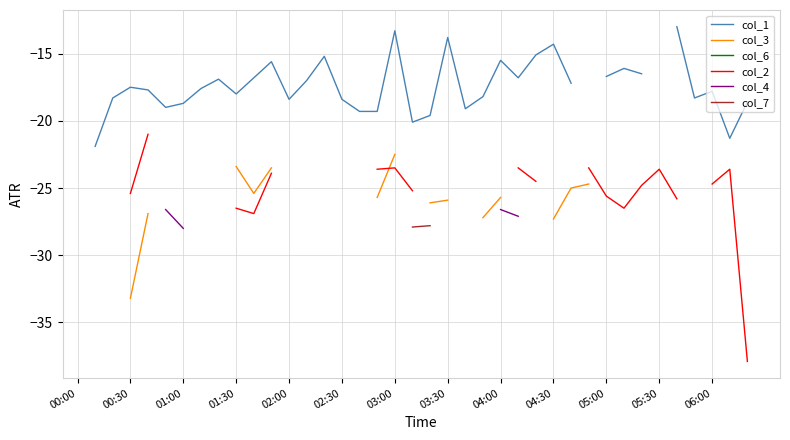

What position from the left is 02:00?

5